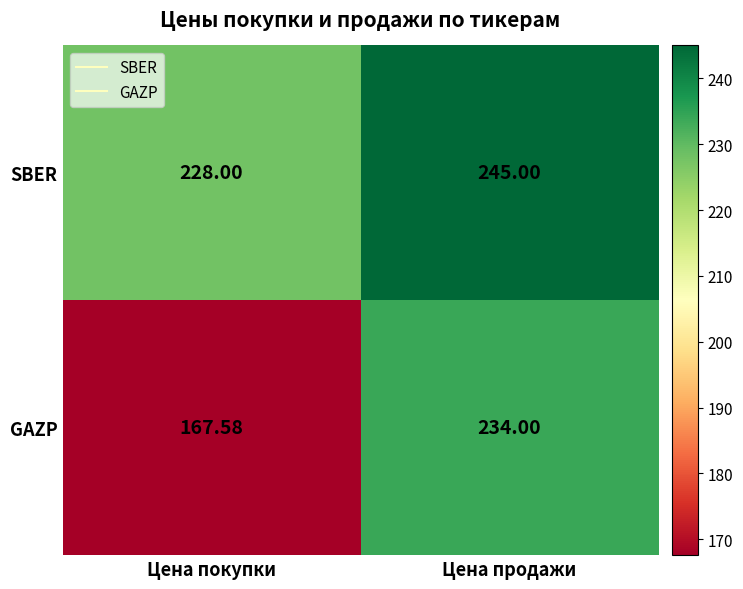

At which label is GAZP closest to 200?

Цена покупки